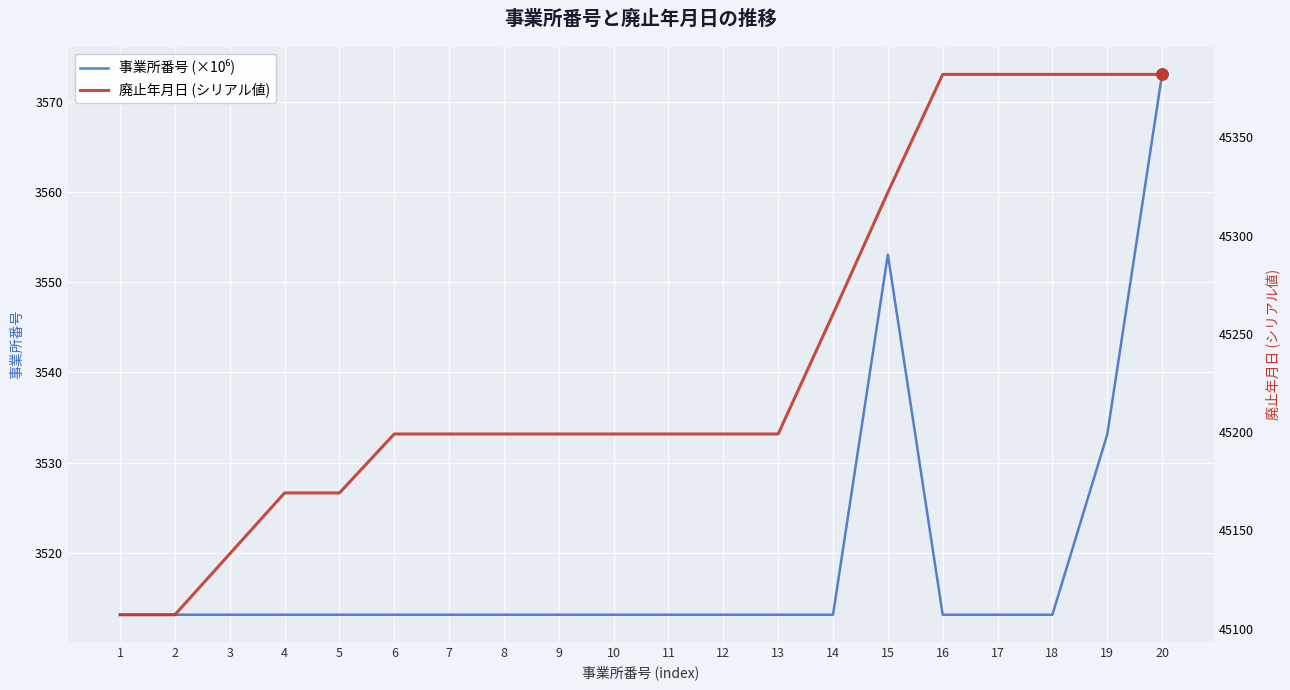

What is the value of the 事業所番号 (×10⁶) point at the 4th from the left?

3513.1